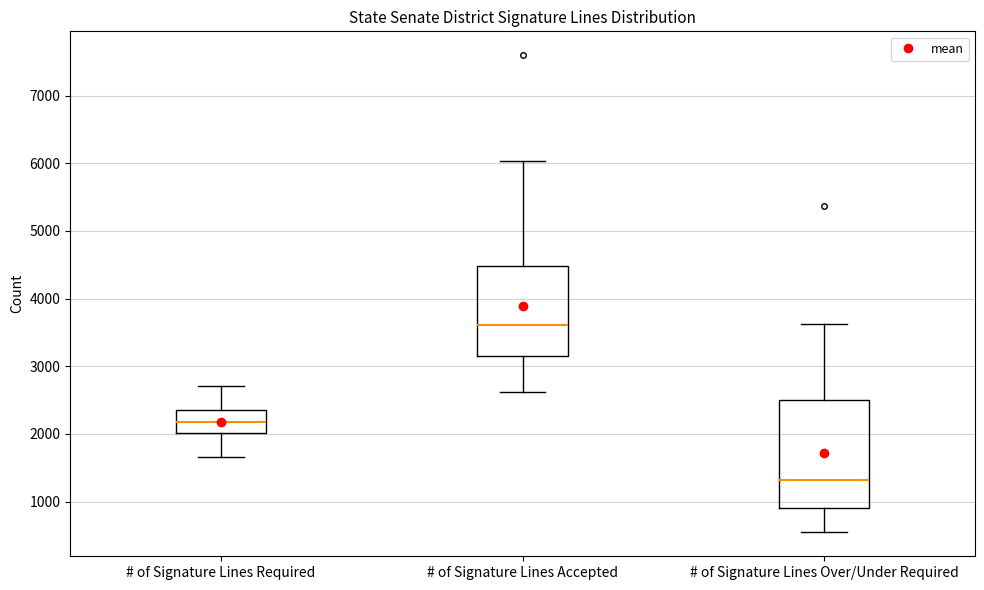

Which box's median line is the lowest?

# of Signature Lines Over/Under Required